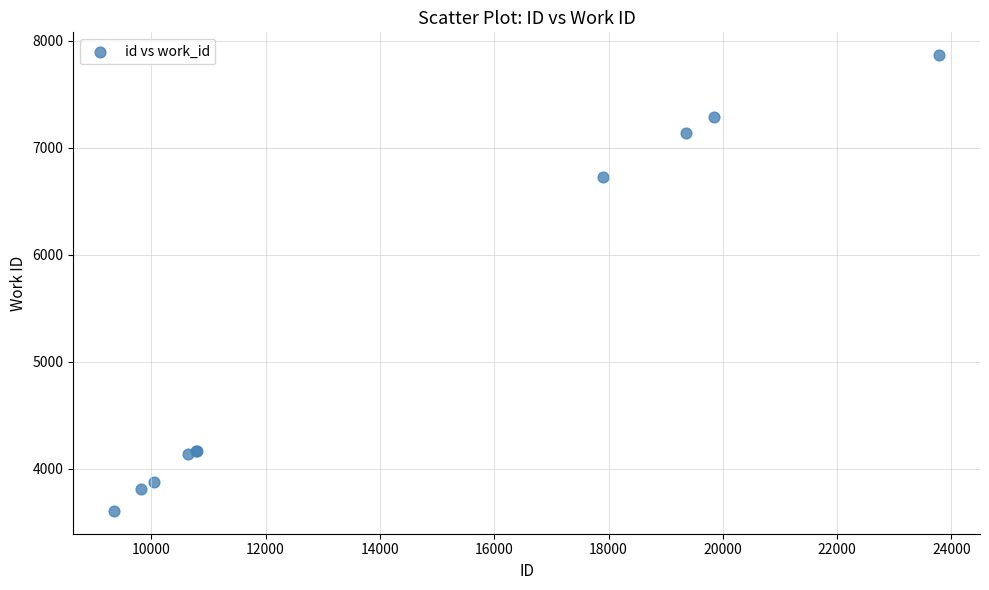

What Y value in the scatter plot is closest to 5735?

6726